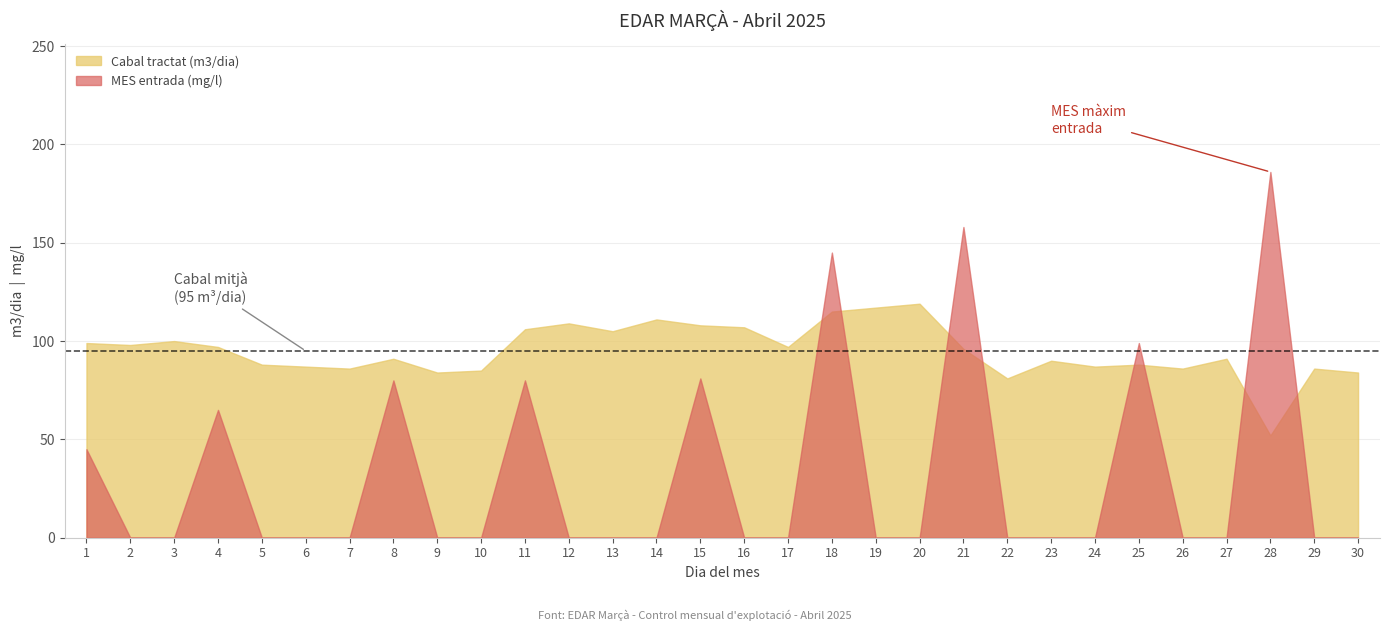

The Cabal tractat (m3/dia) series shows 61 at 16. True or false?

False